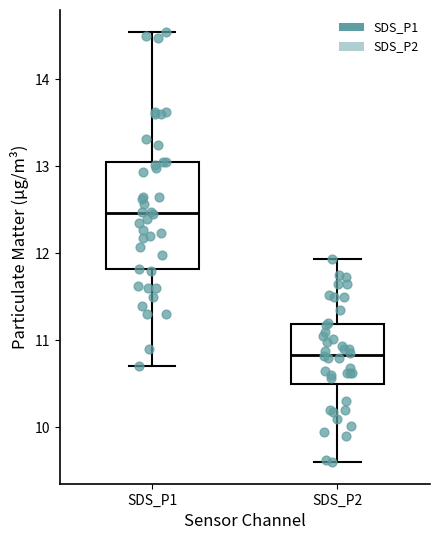

Reading left to right, read every box against the y-axis: the position of its median line, the range the box covers, and the ends of its whiskers. The values are not printed on the chart, so give them approximately, as read against the axis.

SDS_P1: median 12.5, box 11.8 to 13.1, whiskers 10.7 to 14.6
SDS_P2: median 10.8, box 10.5 to 11.2, whiskers 9.6 to 11.9